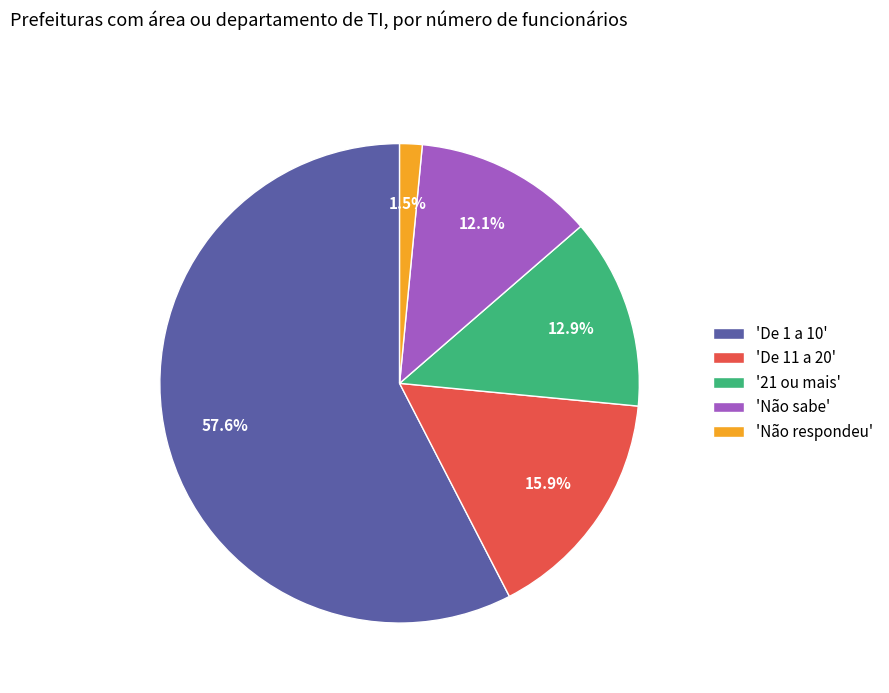

What portion of the pie excludes '21 ou mais'?

87.1%